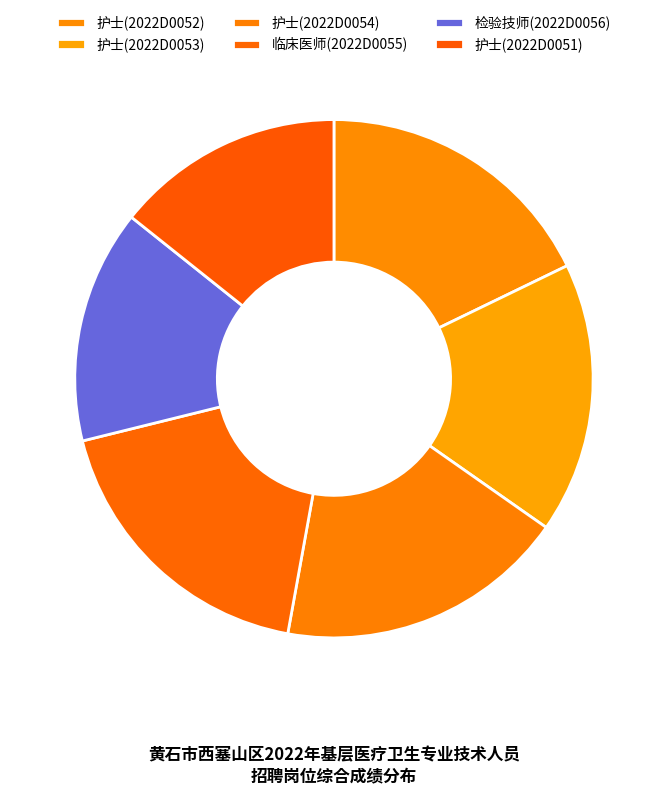

Is there a majority slice in this chart?

No